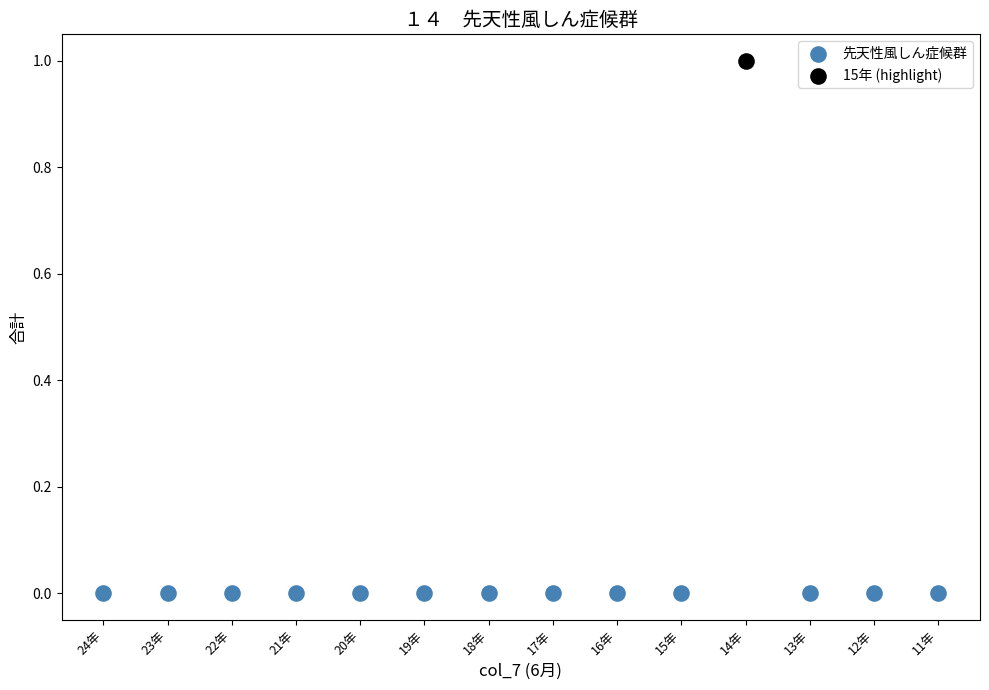

What are all the series names shown in the legend?

先天性風しん症候群, 15年 (highlight)